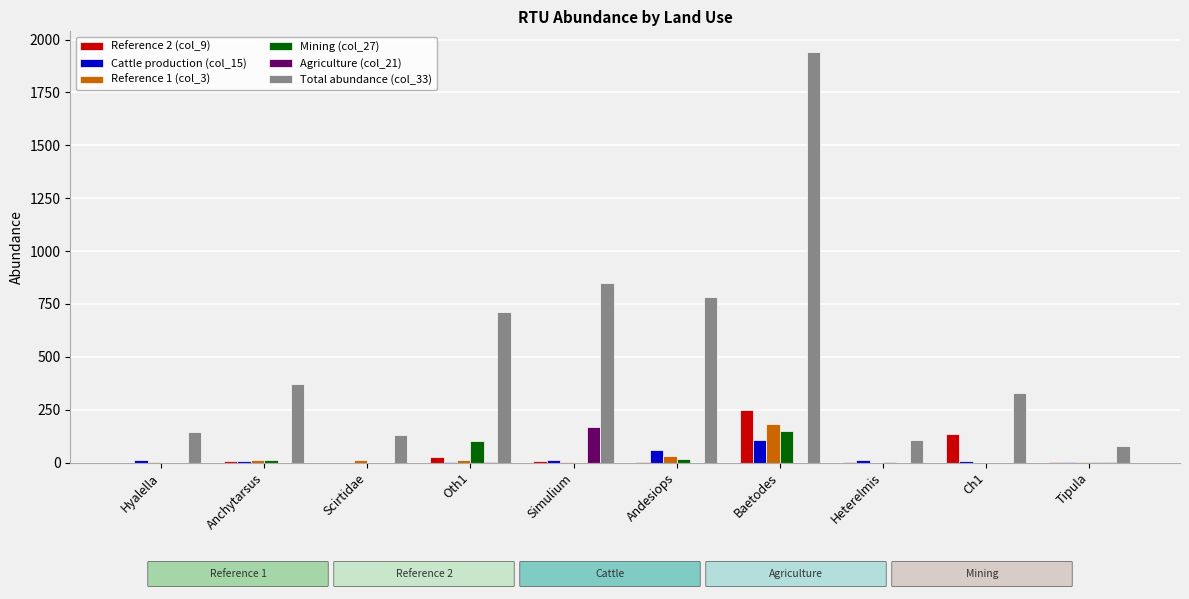

True or false: Total abundance (col_33) has a value of 851 at Simulium.

True